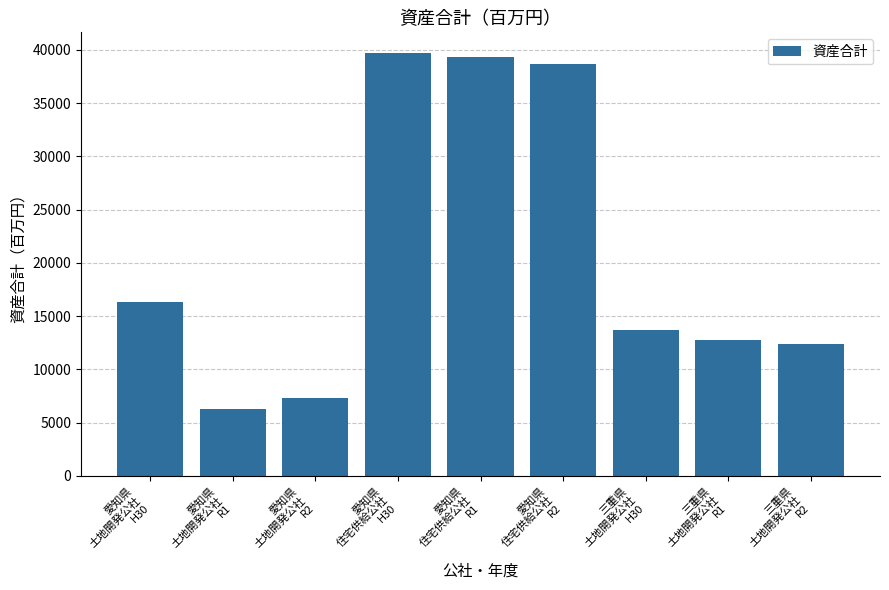

How many categories are shown in the chart?

9